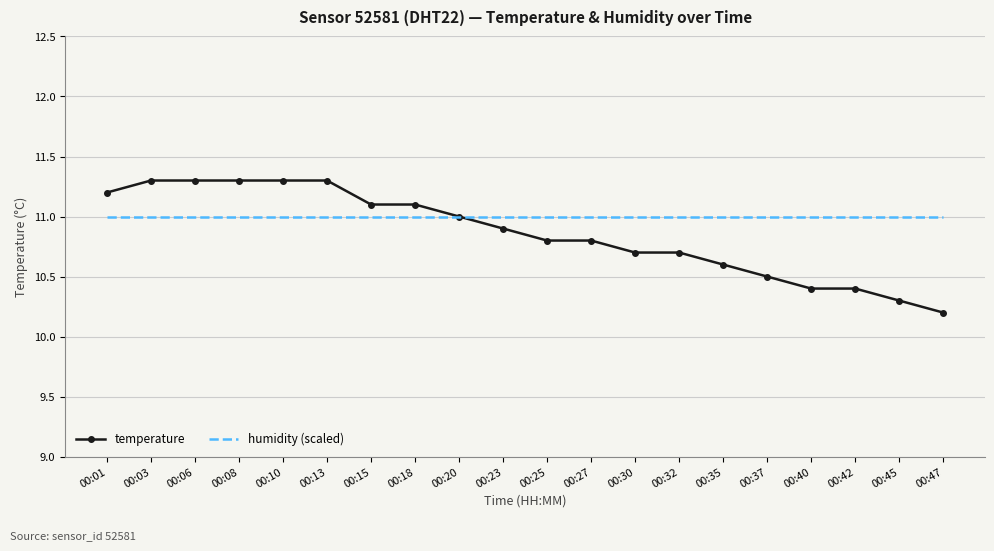

True or false: temperature has a value of 11.1 at 00:18.

True